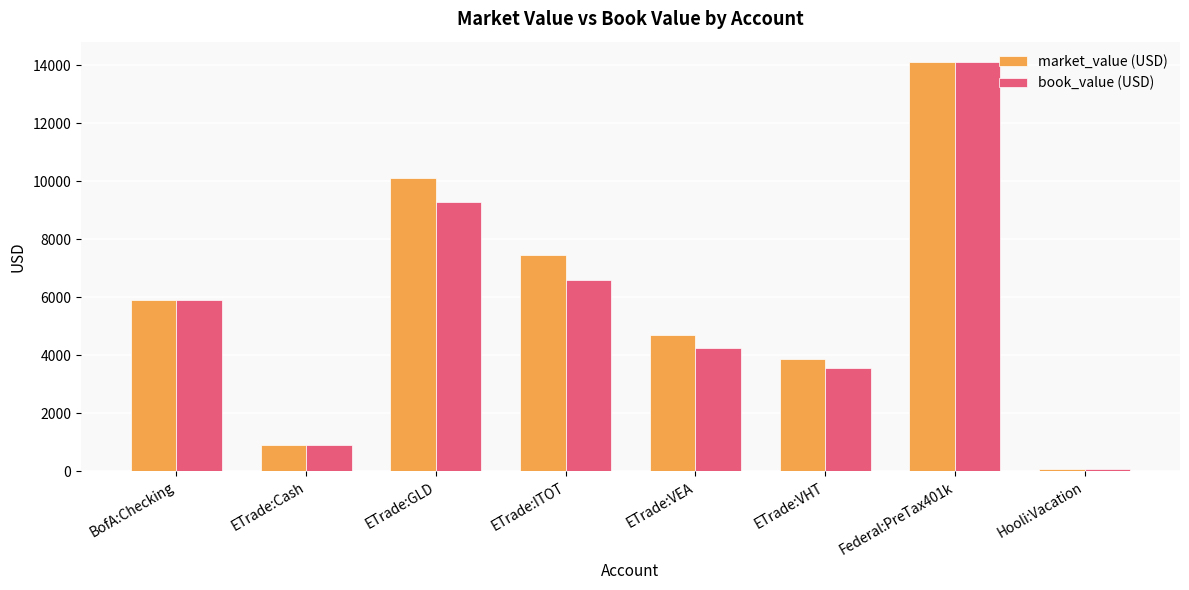

Reading left to right, extract all data points from this chart.

market_value (USD): BofA:Checking=5903.2	ETrade:Cash=895.3	ETrade:GLD=10121.3	ETrade:ITOT=7463.8	ETrade:VEA=4682.9	ETrade:VHT=3882.7	Federal:PreTax401k=14100.0	Hooli:Vacation=77.0
book_value (USD): BofA:Checking=5903.2	ETrade:Cash=895.3	ETrade:GLD=9293.7	ETrade:ITOT=6598.3	ETrade:VEA=4265.6	ETrade:VHT=3570.1	Federal:PreTax401k=14100.0	Hooli:Vacation=77.0